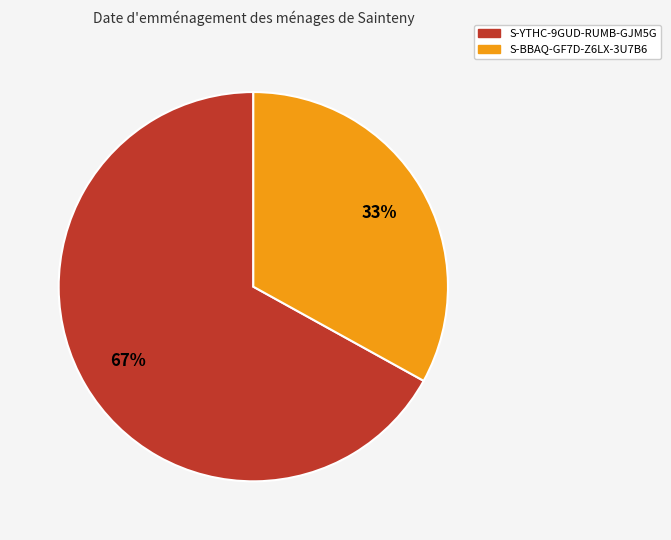

To the nearest percent, what is the difference between the S-YTHC-9GUD-RUMB-GJM5G and S-BBAQ-GF7D-Z6LX-3U7B6 slice percentages?

34%